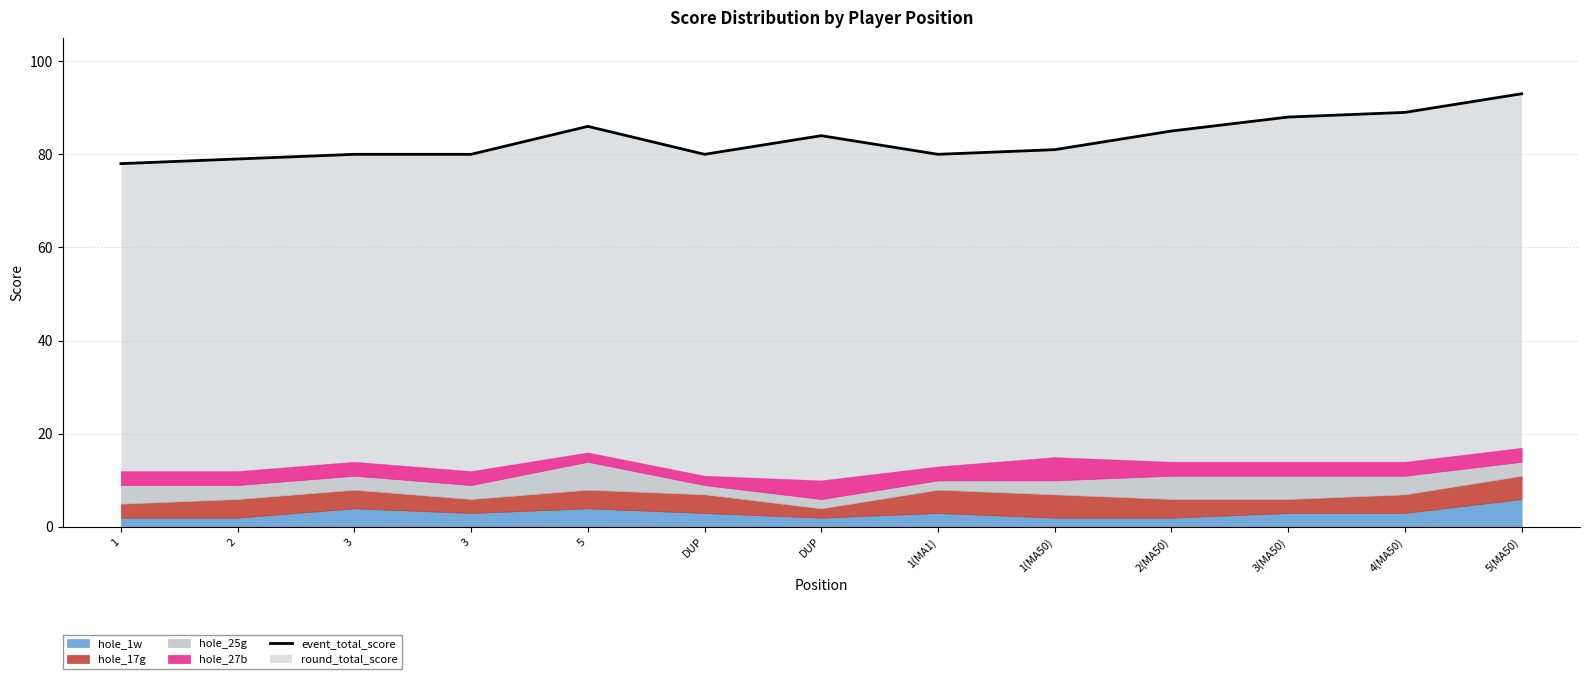

How many values exceed 81?

6